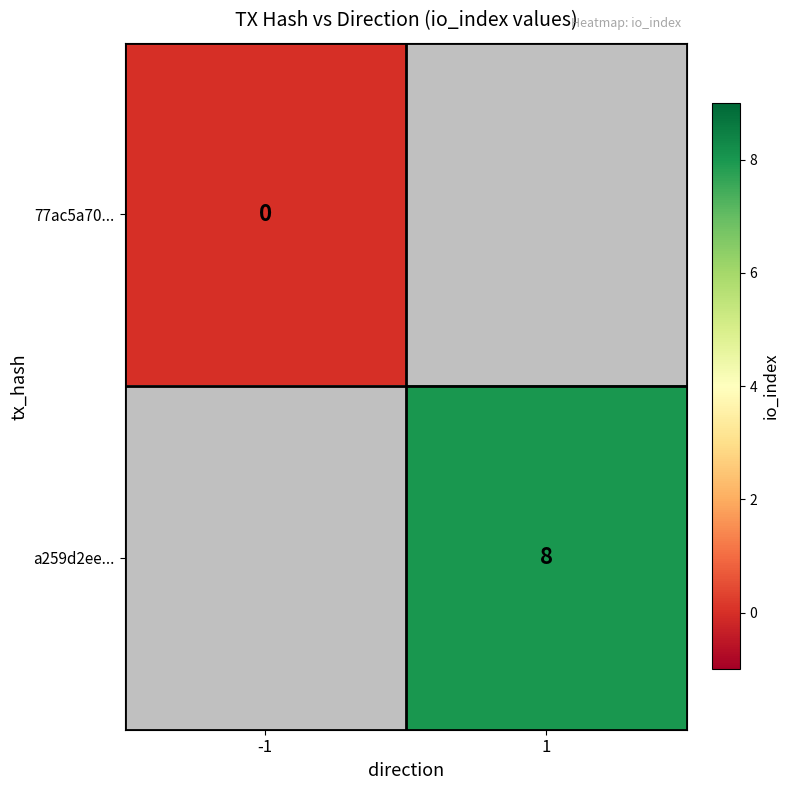

At which category does the chart reach its peak across all series?

1